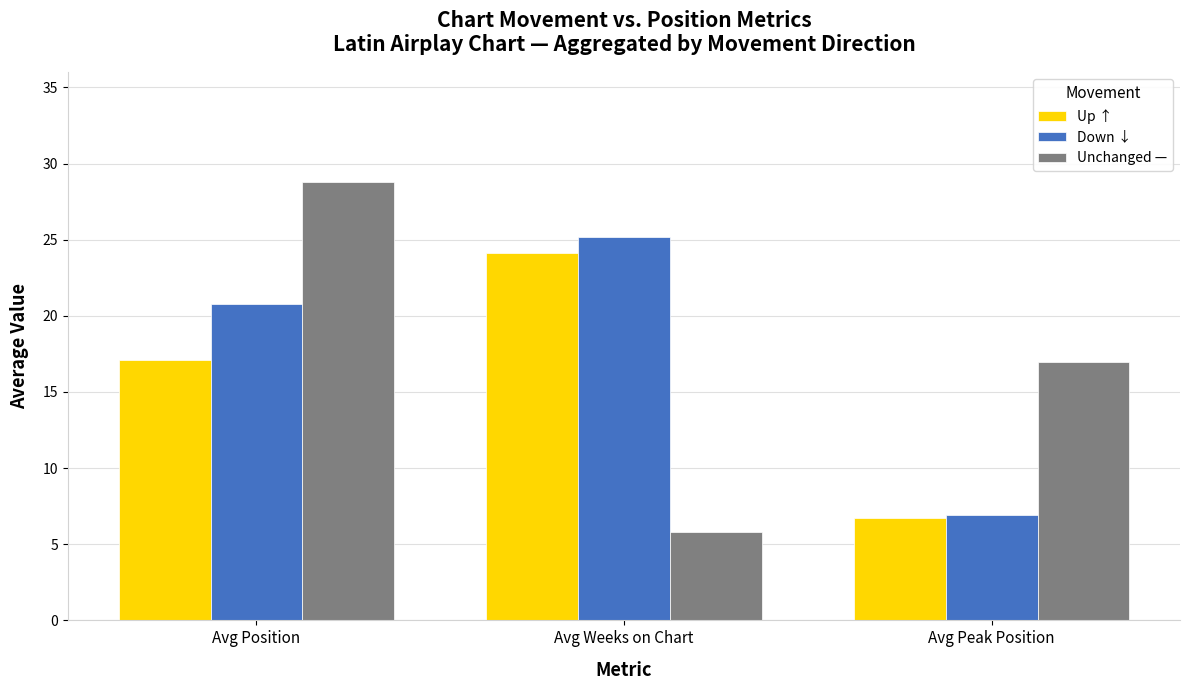

What is the minimum value shown in the chart?

5.8